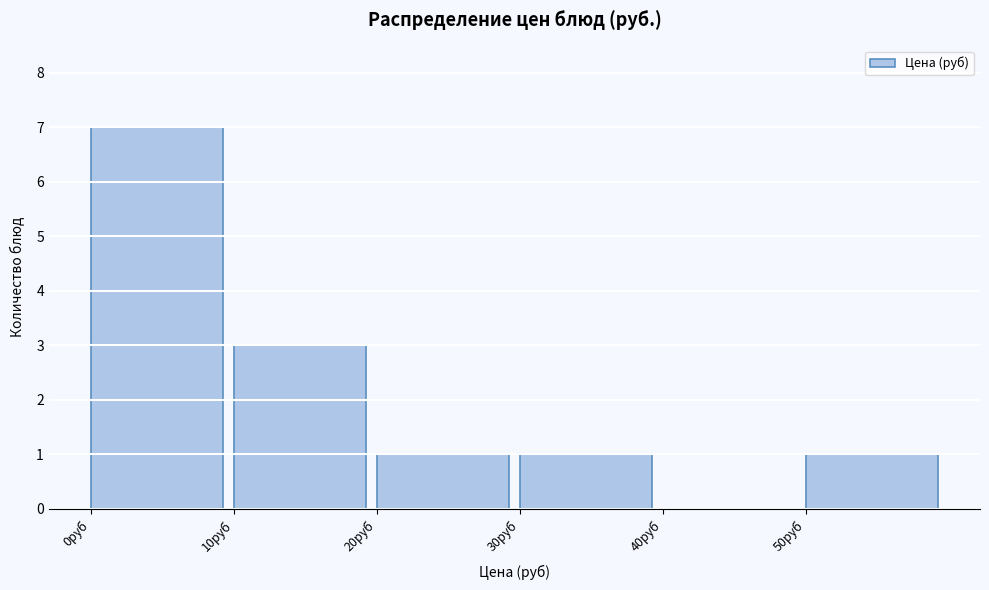

What is the height of the bar covering 30 to 40 on the x-axis? The values are not printed on the chart, so give them approximately, as read against the axis.

1